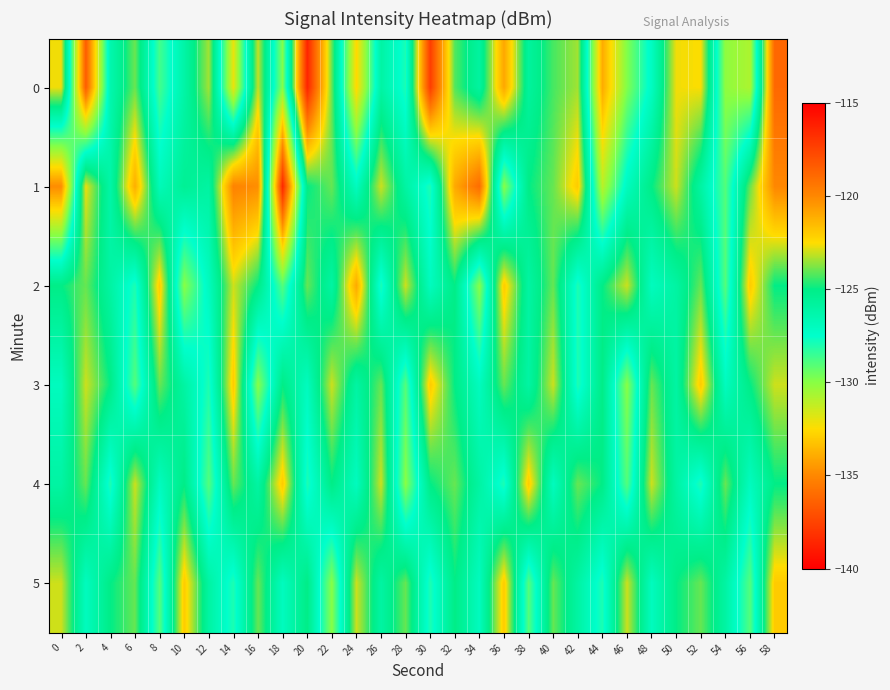

Reading left to right, list all the values displayed in this chart.

0: 0=-122.7	2=-136.6	4=-126.4	6=-124.0	8=-128.7	10=-126.1	12=-123.4	14=-132.0	16=-123.1	18=-129.9	20=-116.4	22=-124.0	24=-132.6	26=-126.0	28=-127.9	30=-117.3	32=-124.2	34=-125.9	36=-120.9	38=-125.8	40=-124.3	42=-123.4	44=-134.0	46=-129.9	48=-127.1	50=-122.6	52=-122.5	54=-130.2	56=-130.8	58=-118.8
1: 0=-134.9	2=-122.7	4=-126.2	6=-121.1	8=-126.8	10=-125.5	12=-126.0	14=-119.8	16=-120.2	18=-138.5	20=-125.0	22=-124.0	24=-127.0	26=-123.0	28=-126.0	30=-128.0	32=-121.0	34=-119.0	36=-130.0	38=-125.0	40=-124.0	42=-122.0	44=-131.0	46=-127.0	48=-125.0	50=-123.0	52=-126.0	54=-129.0	56=-124.0	58=-120.0
2: 0=-125.0	2=-124.0	4=-126.0	6=-128.0	8=-122.0	10=-130.0	12=-127.0	14=-123.0	16=-125.0	18=-129.0	20=-124.0	22=-126.0	24=-121.0	26=-128.0	28=-123.0	30=-127.0	32=-125.0	34=-130.0	36=-122.0	38=-126.0	40=-124.0	42=-128.0	44=-125.0	46=-123.0	48=-127.0	50=-126.0	52=-124.0	54=-129.0	56=-122.0	58=-125.0
3: 0=-127.0	2=-123.0	4=-125.0	6=-129.0	8=-124.0	10=-126.0	12=-128.0	14=-122.0	16=-130.0	18=-125.0	20=-127.0	22=-123.0	24=-126.0	26=-124.0	28=-129.0	30=-122.0	32=-125.0	34=-127.0	36=-124.0	38=-126.0	40=-123.0	42=-128.0	44=-125.0	46=-130.0	48=-124.0	50=-126.0	52=-122.0	54=-127.0	56=-125.0	58=-123.0
4: 0=-126.0	2=-124.0	4=-128.0	6=-123.0	8=-127.0	10=-125.0	12=-129.0	14=-124.0	16=-126.0	18=-122.0	20=-128.0	22=-125.0	24=-127.0	26=-123.0	28=-130.0	30=-125.0	32=-124.0	34=-126.0	36=-128.0	38=-122.0	40=-127.0	42=-124.0	44=-125.0	46=-129.0	48=-123.0	50=-126.0	52=-128.0	54=-124.0	56=-127.0	58=-125.0
5: 0=-123.0	2=-127.0	4=-125.0	6=-124.0	8=-129.0	10=-122.0	12=-126.0	14=-128.0	16=-124.0	18=-127.0	20=-125.0	22=-130.0	24=-123.0	26=-126.0	28=-124.0	30=-128.0	32=-125.0	34=-127.0	36=-122.0	38=-129.0	40=-124.0	42=-126.0	44=-128.0	46=-123.0	48=-127.0	50=-125.0	52=-124.0	54=-126.0	56=-129.0	58=-122.0